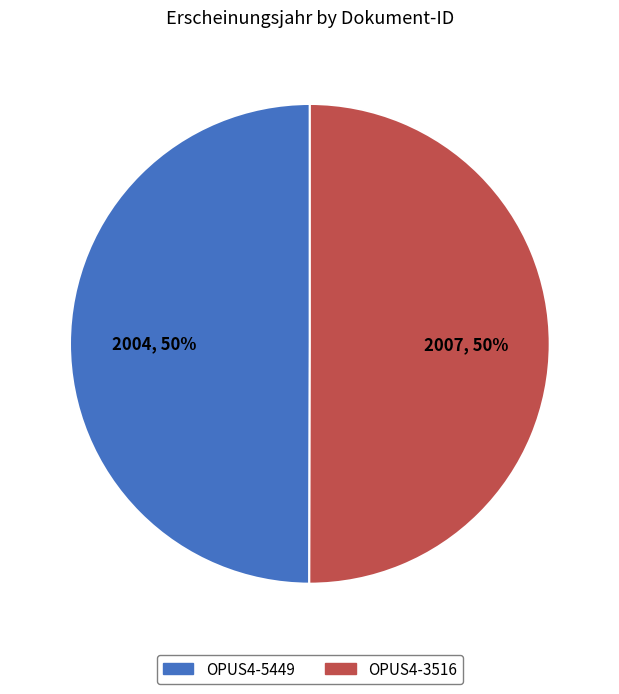

Do OPUS4-5449 and OPUS4-3516 together represent more than half of the pie?

Yes